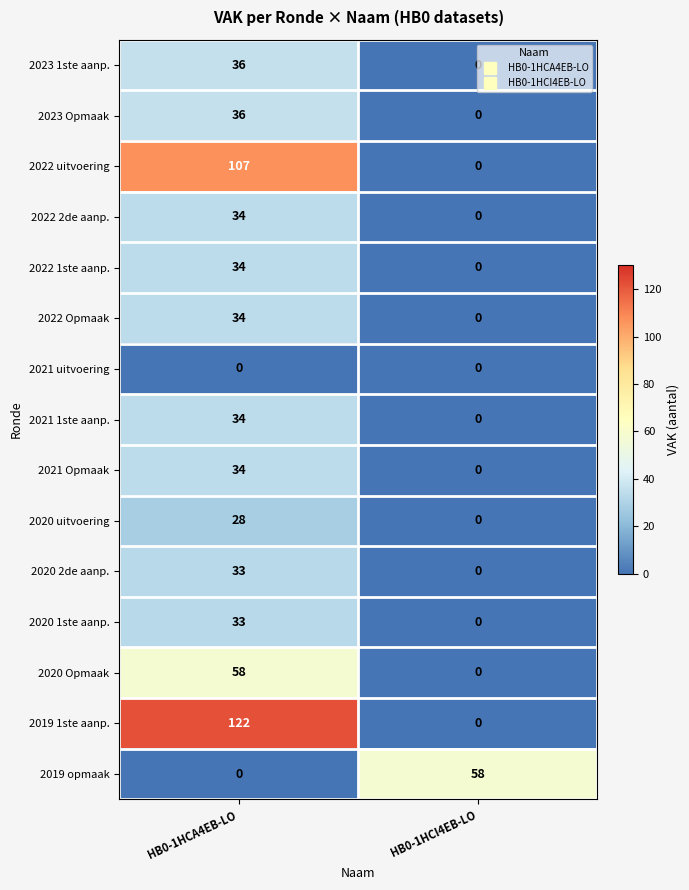

At how many categories does at least one series exceed 27?

2